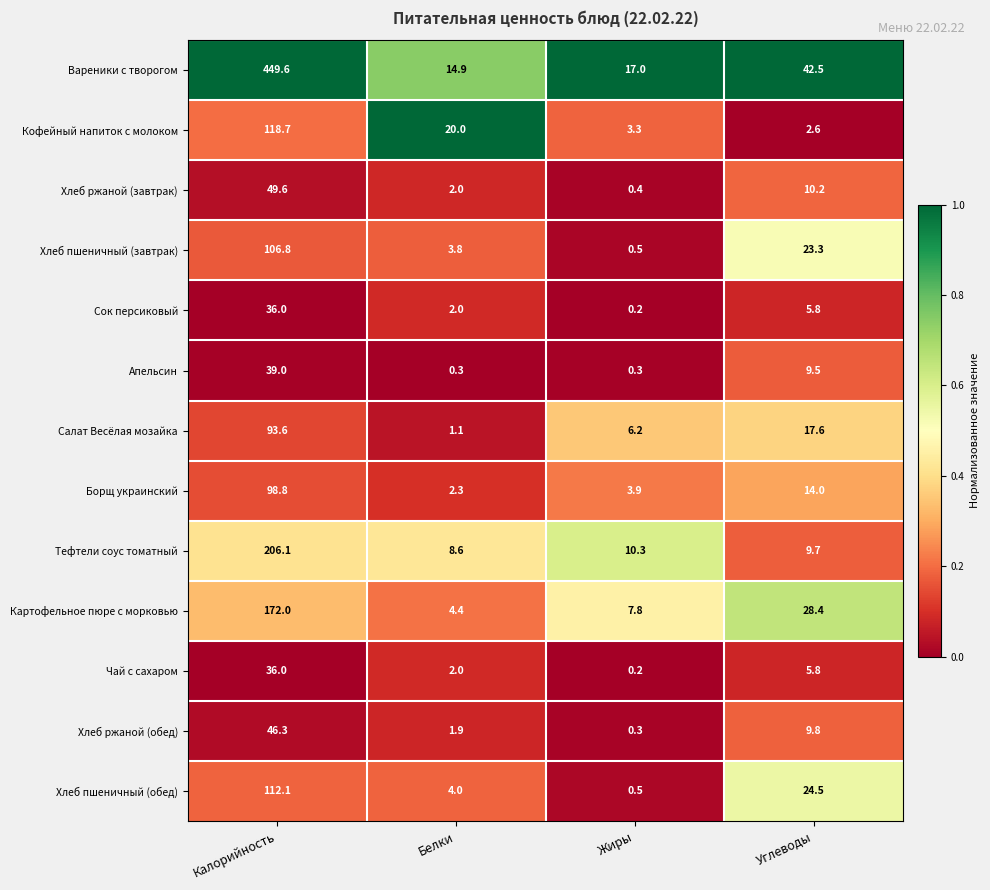

Rank the categories by Чай с сахаром value from highest to lowest.

Калорийность, Углеводы, Белки, Жиры